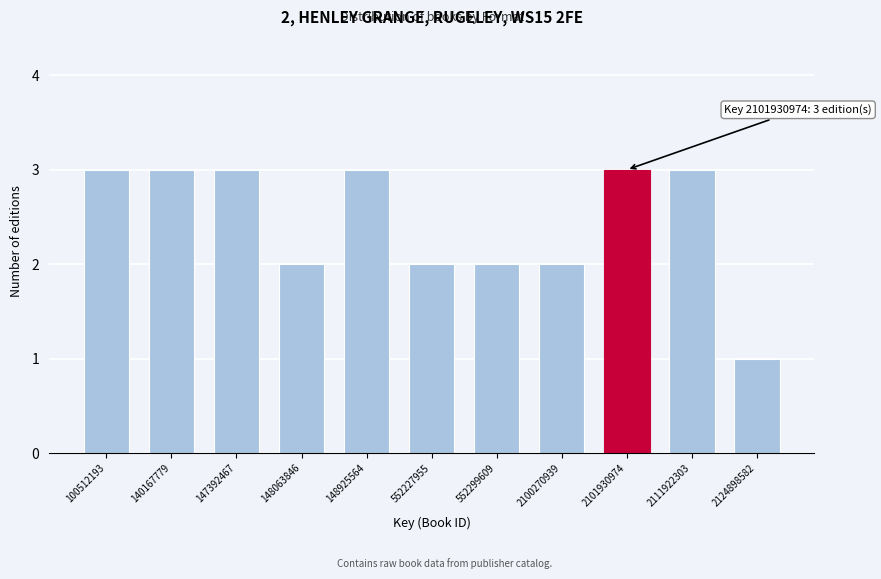

Reading left to right, extract all data points from this chart.

3	3	3	2	3	2	2	2	3	3	1